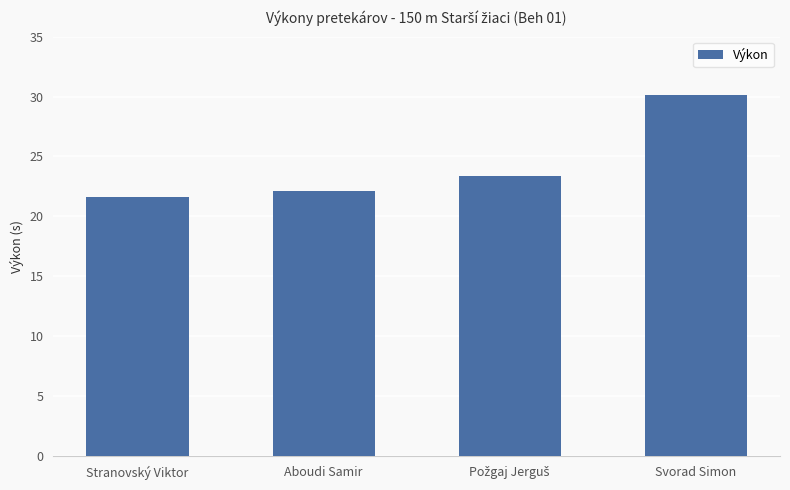

What is the smallest value displayed?

21.6